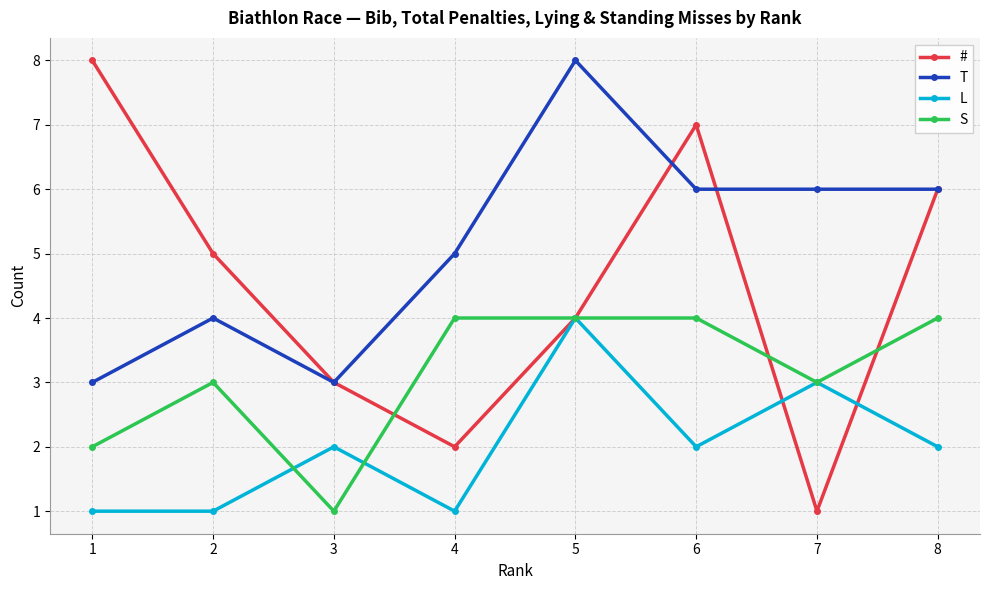

Which series changed the most between 2 and 4?

#